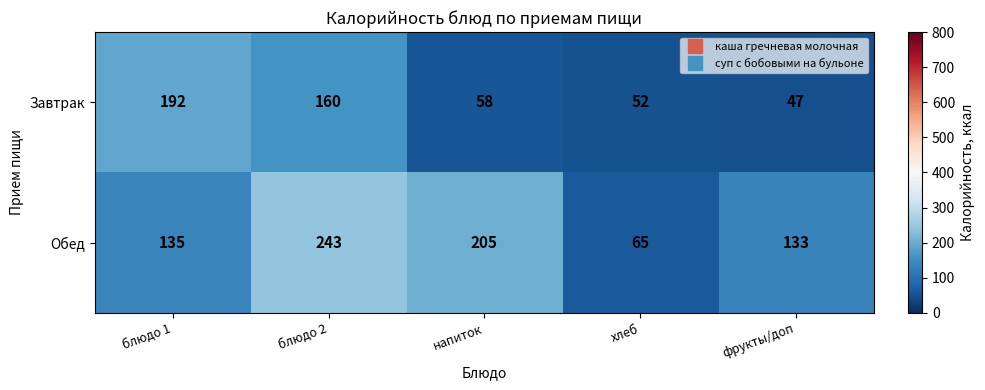

True or false: Обед has a value of 208 at блюдо 1.

False